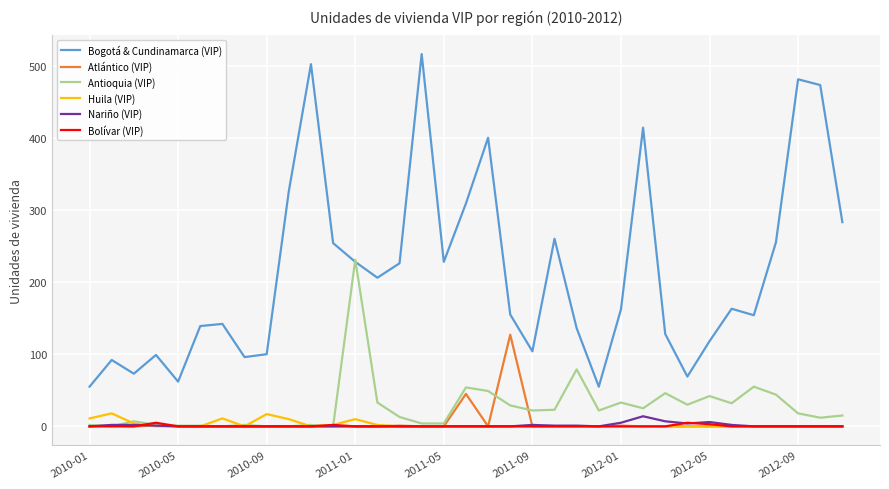

Which series has the largest range (max minus min)?

Bogotá & Cundinamarca (VIP)